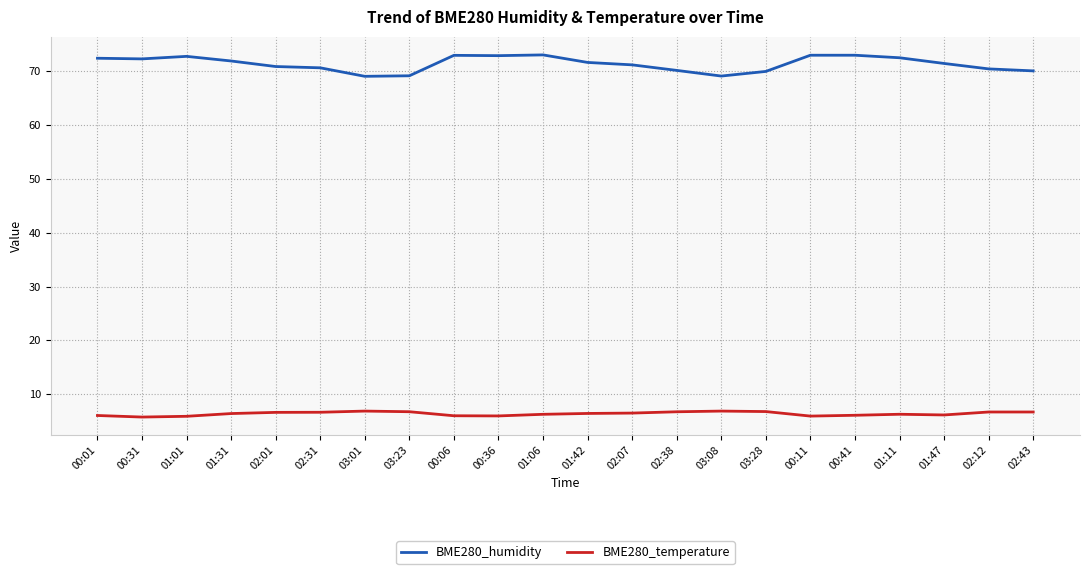

True or false: BME280_temperature has a value of 2.3 at 01:31.

False